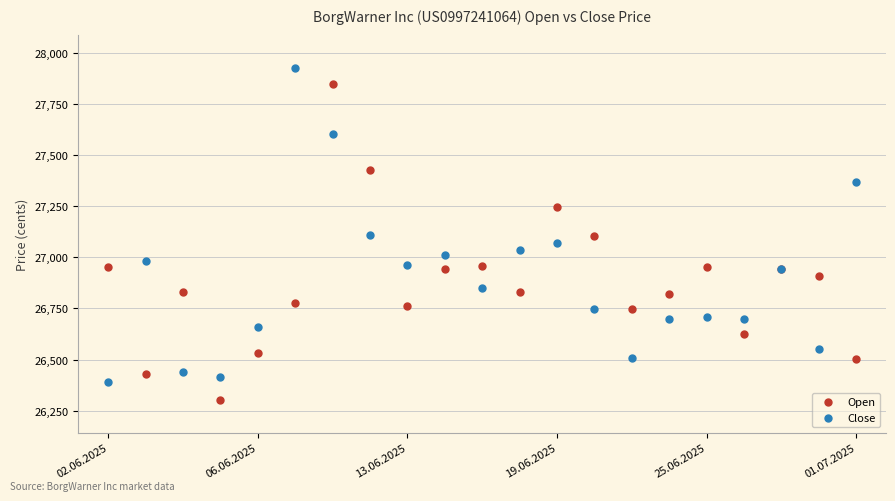

Which series reaches the maximum Y coordinate?

Close